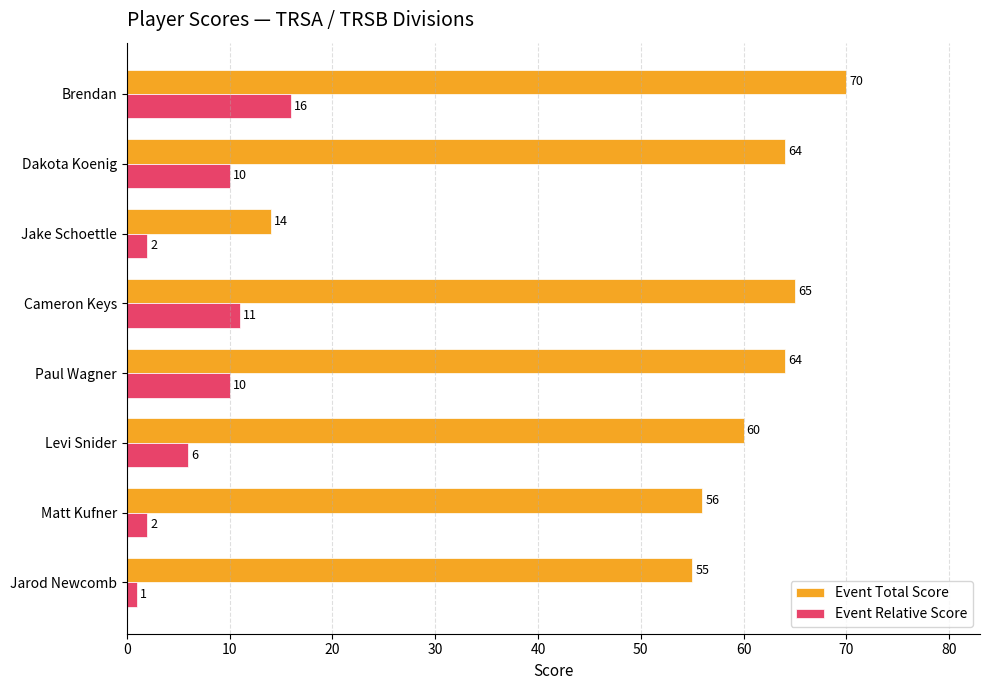

What is the approximate value of Event Total Score at Cameron Keys?

65